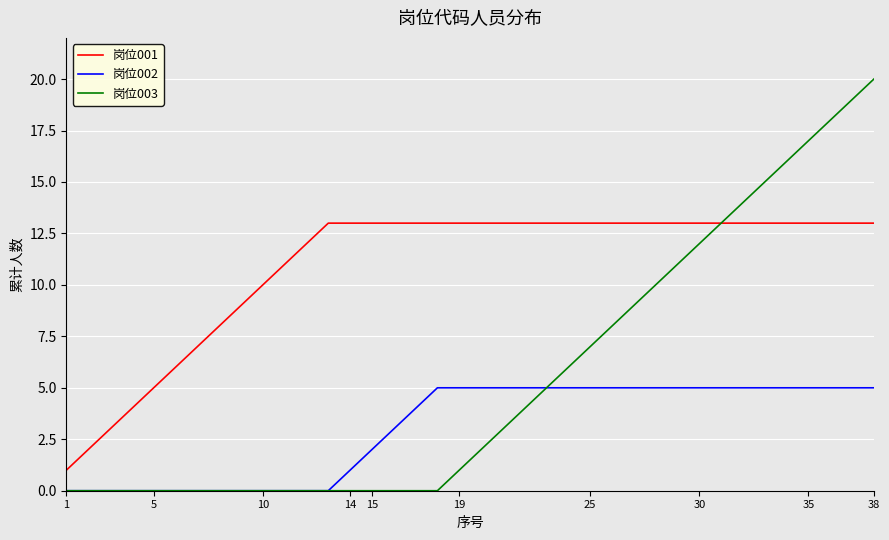

List the series in order of their peak value, highest first.

岗位003, 岗位001, 岗位002